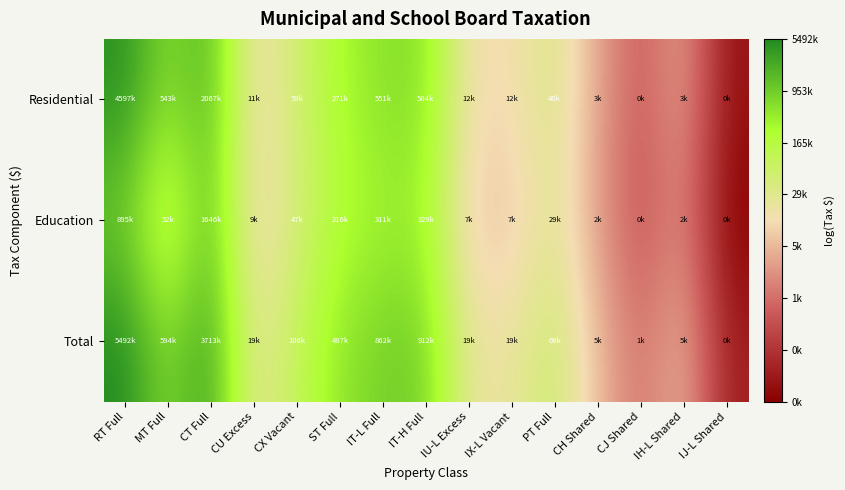

Between CX Vacant and ST Full, which series saw the biggest shift?

Total